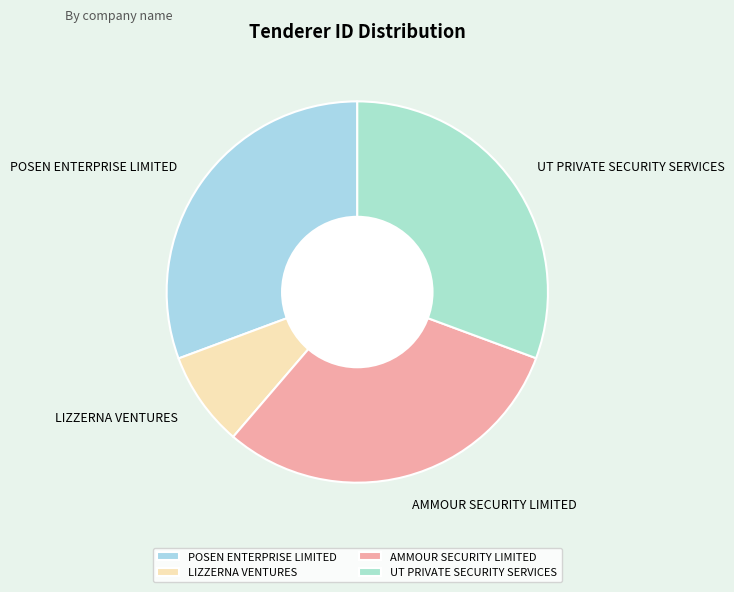

Do AMMOUR SECURITY LIMITED and POSEN ENTERPRISE LIMITED together represent more than half of the pie?

Yes